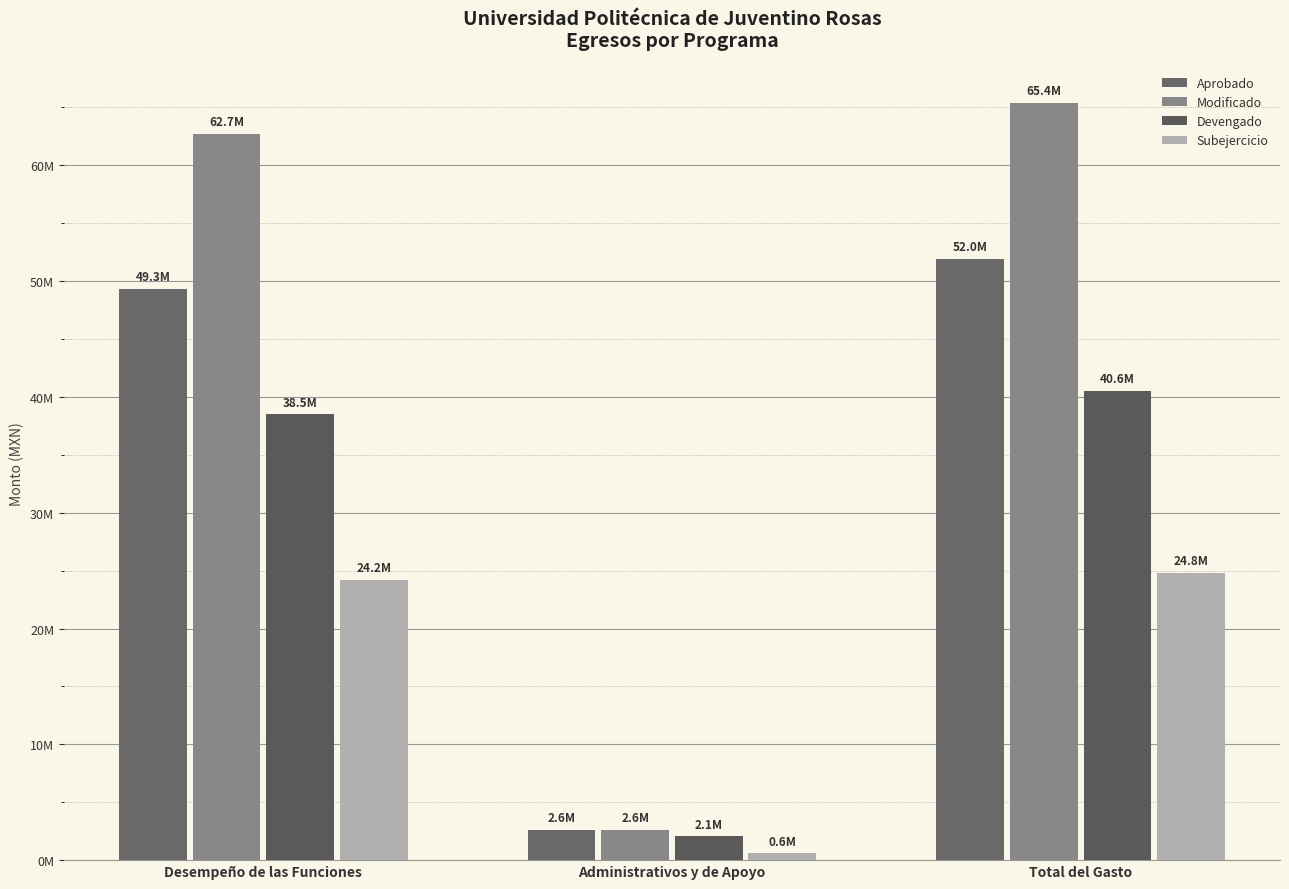

What is the value of the Modificado bar at the 1st from the left?

62711255.8